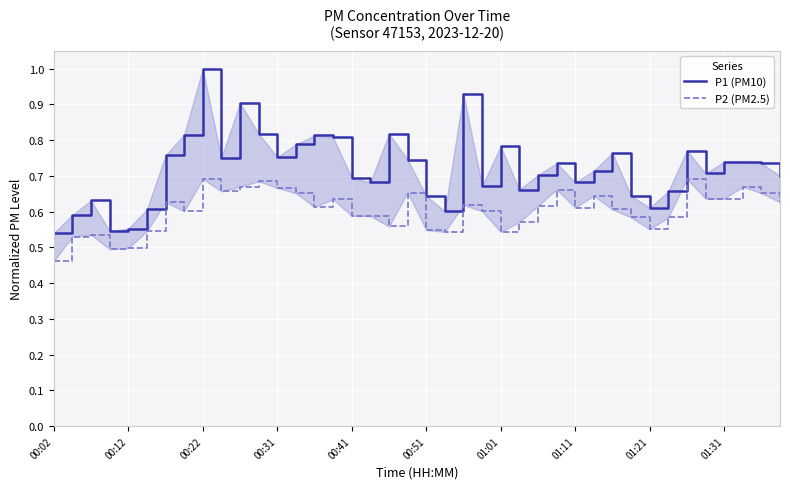

What are all the series names shown in the legend?

P1 (PM10), P2 (PM2.5)